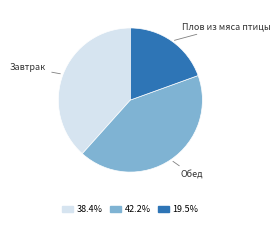

Which has a higher value, Плов из мяса птицы or Завтрак?

Завтрак